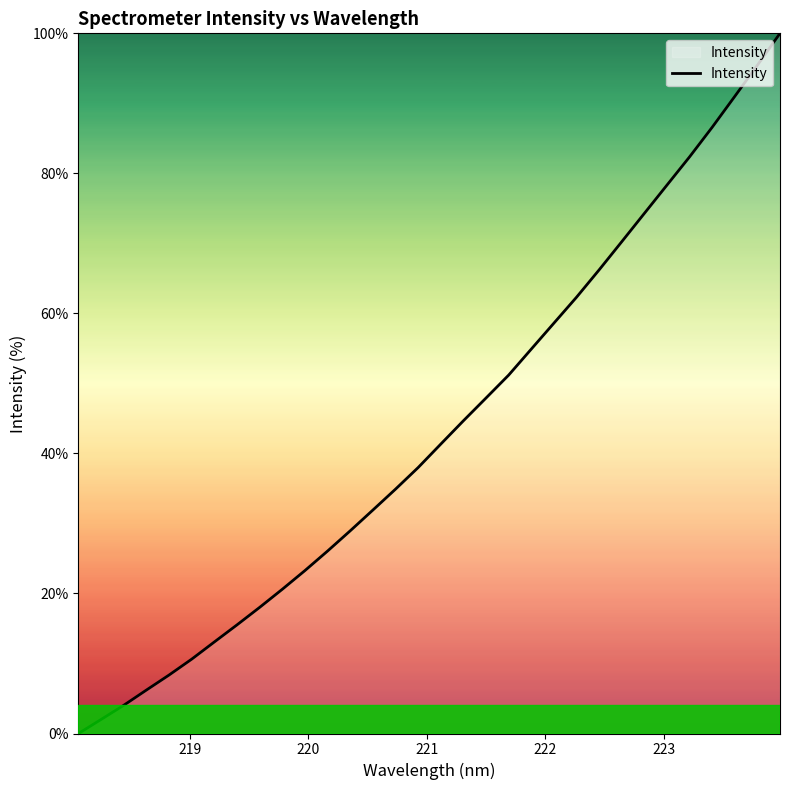

What is the difference between the maximum and minimum values?

100.0